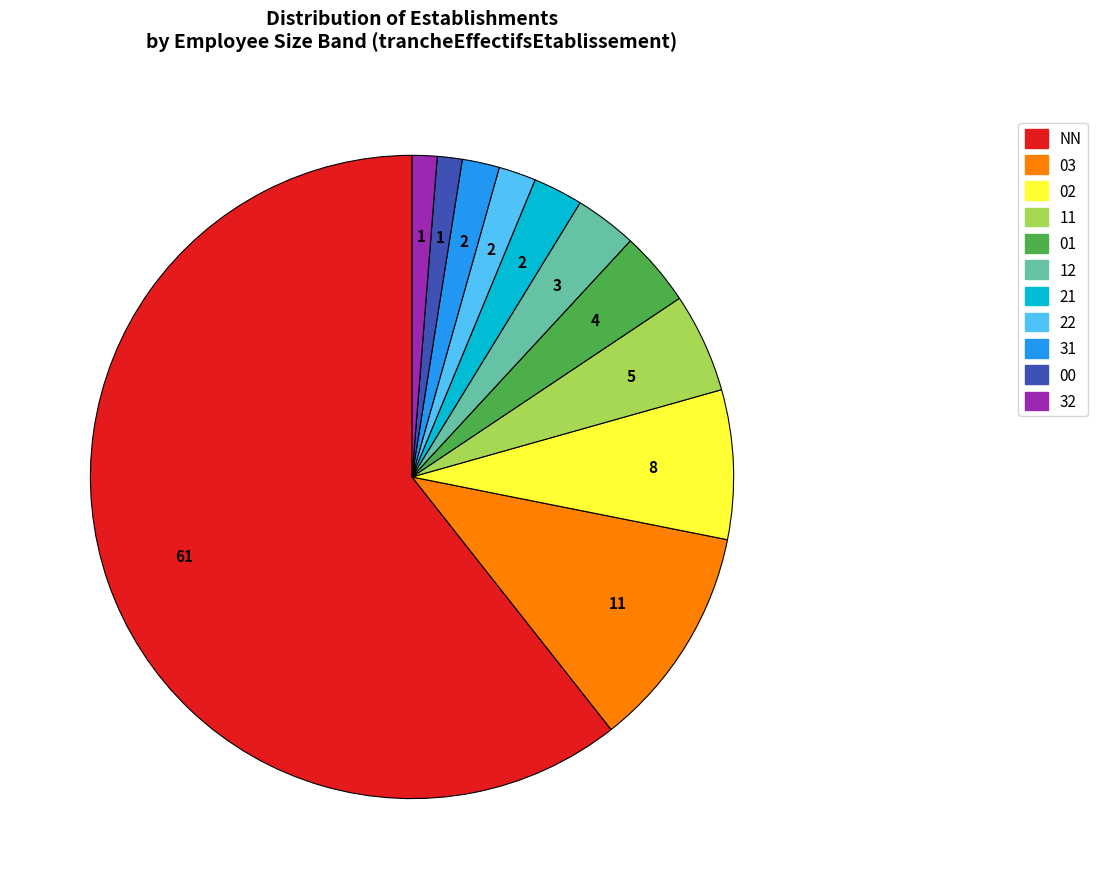

To the nearest percent, what is the combined percentage of 22 and 01?

6%